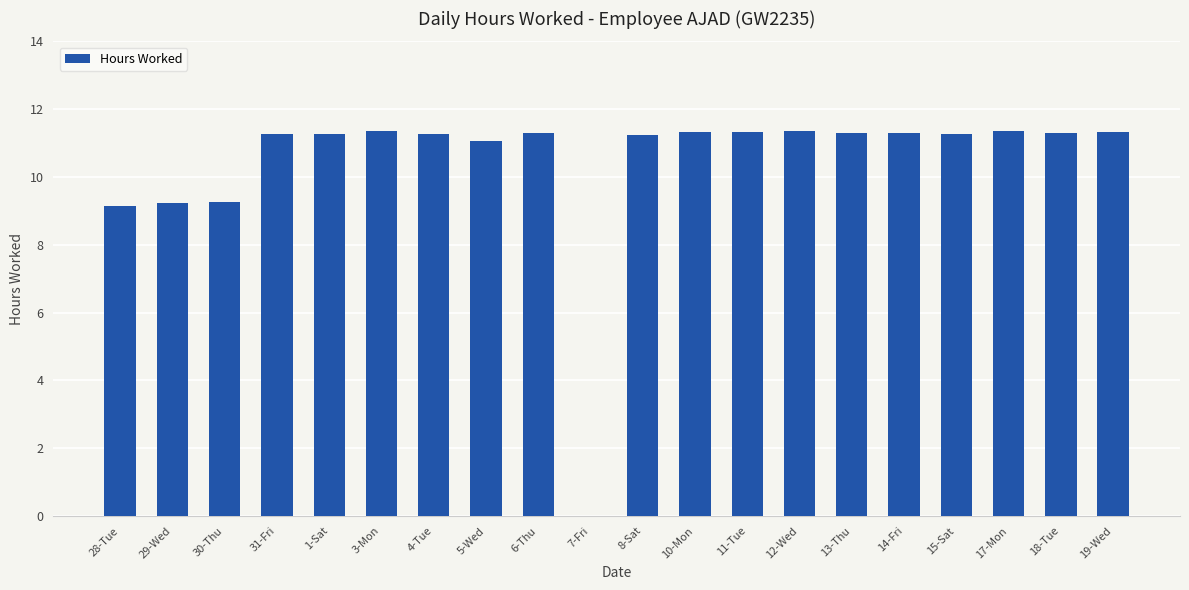

Count the number of categories in the chart.

20